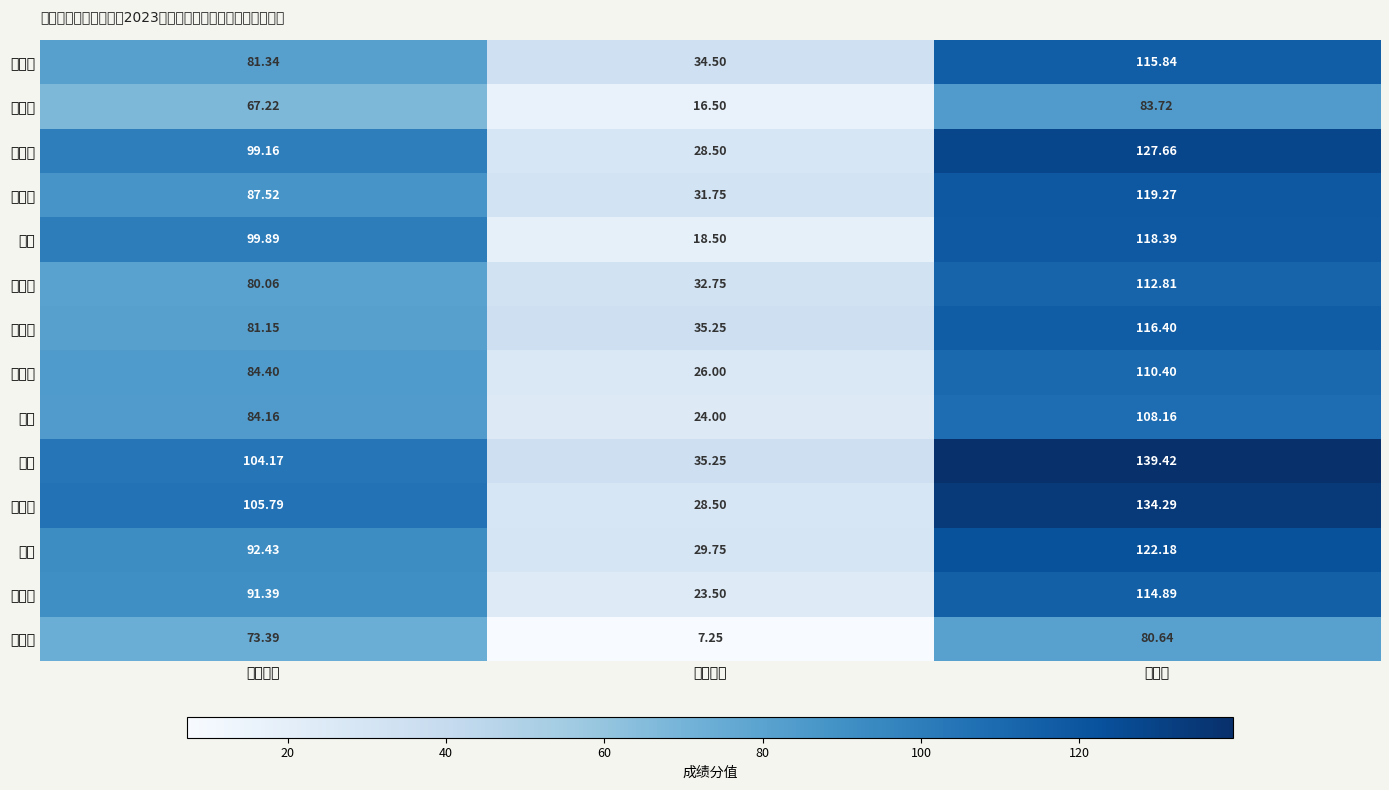

At which category does the chart reach its peak across all series?

总成绩